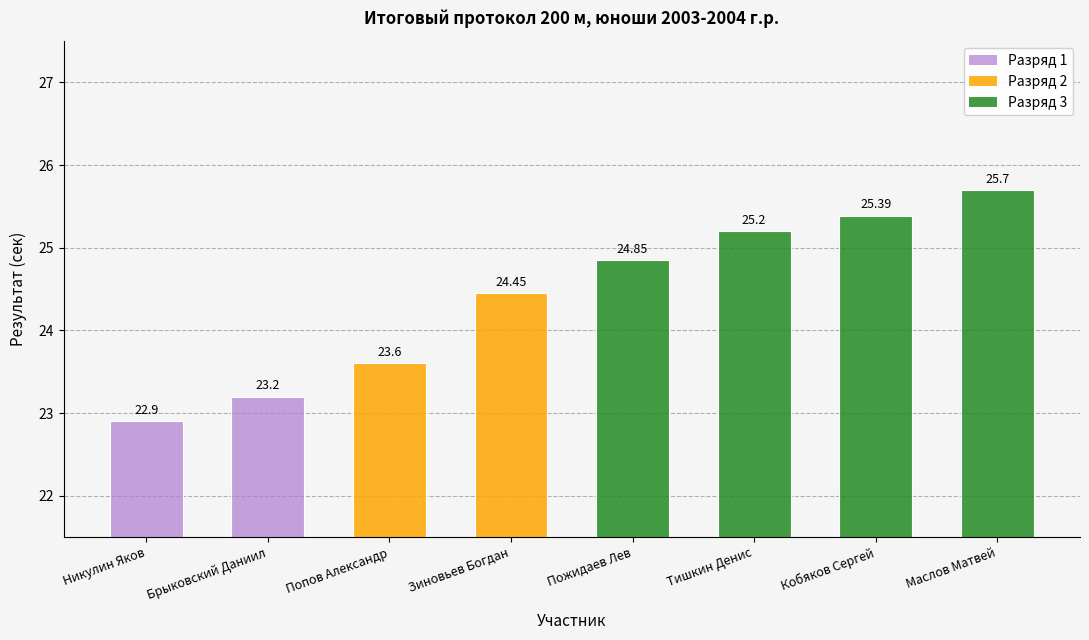

Which category has the lowest value across all series?

Никулин Яков